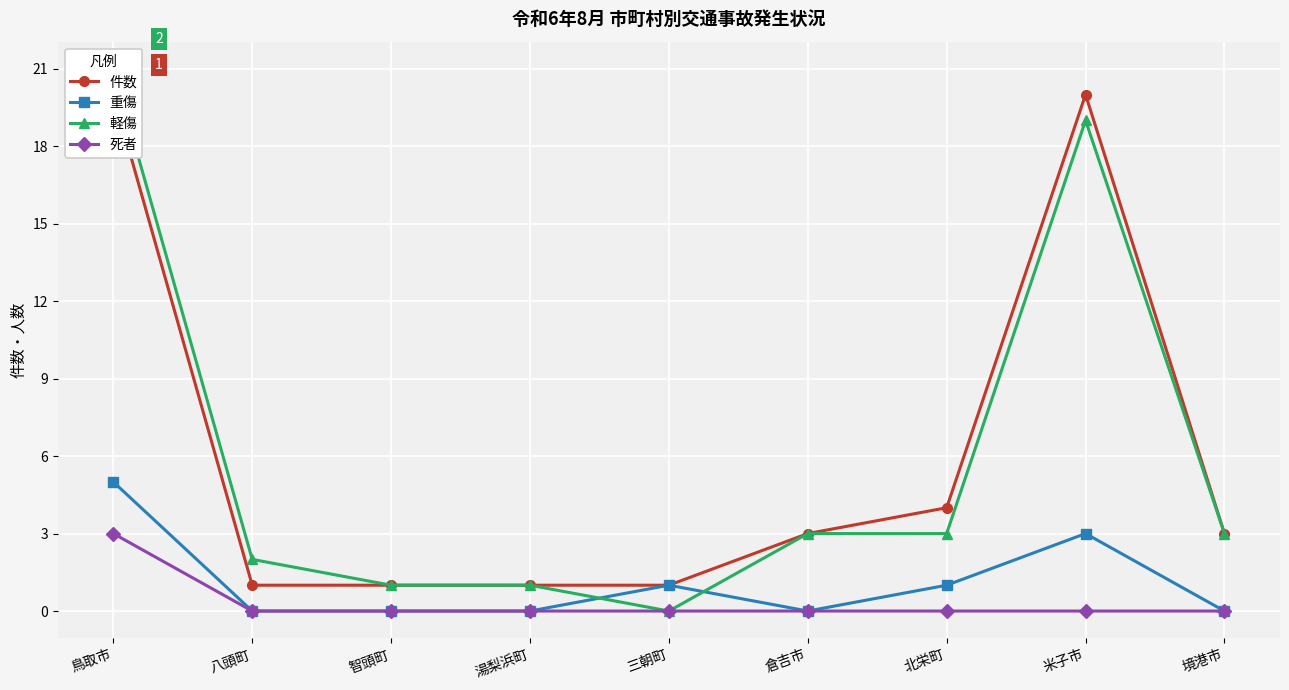

Reading left to right, list all the values displayed in this chart.

件数: 鳥取市=20	八頭町=1	智頭町=1	湯梨浜町=1	三朝町=1	倉吉市=3	北栄町=4	米子市=20	境港市=3
重傷: 鳥取市=5	八頭町=0	智頭町=0	湯梨浜町=0	三朝町=1	倉吉市=0	北栄町=1	米子市=3	境港市=0
軽傷: 鳥取市=21	八頭町=2	智頭町=1	湯梨浜町=1	三朝町=0	倉吉市=3	北栄町=3	米子市=19	境港市=3
死者: 鳥取市=3	八頭町=0	智頭町=0	湯梨浜町=0	三朝町=0	倉吉市=0	北栄町=0	米子市=0	境港市=0